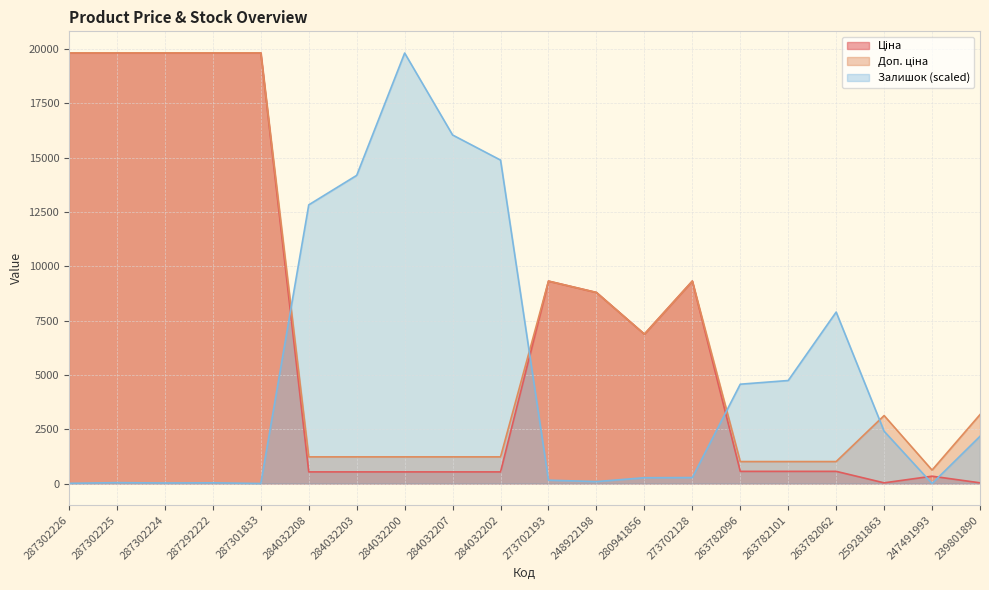

Reading left to right, list all the values displayed in this chart.

Ціна: 19831.1	19831.1	19831.1	19831.1	19831.1	535.4	535.4	535.4	535.4	535.4	9321.4	8797.6	6879.5	9321.4	560.2	560.2	560.2	31.3	337.6	31.7
Доп. ціна: 19831.1	19831.1	19831.1	19831.1	19831.1	1227.2	1227.2	1227.2	1227.2	1227.2	9321.4	8797.6	6879.5	9321.4	1011.0	1011.0	1011.0	3130.0	619.0	3174.0
Залишок: 8.1	40.4	24.2	32.3	0.0	12832.8	14190.4	19823.0	16049.1	14893.5	153.5	88.9	266.7	274.8	4573.9	4743.6	7895.3	2408.2	0.0	2173.8